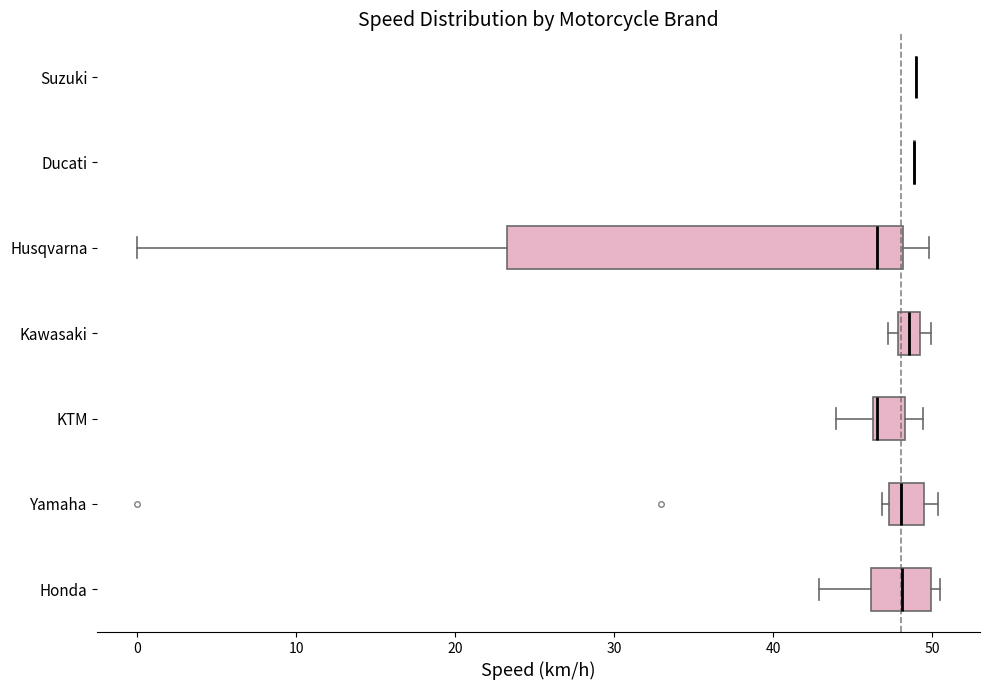

Comparing the boxes themselves (not the whiskers), which one is the widest?

Husqvarna